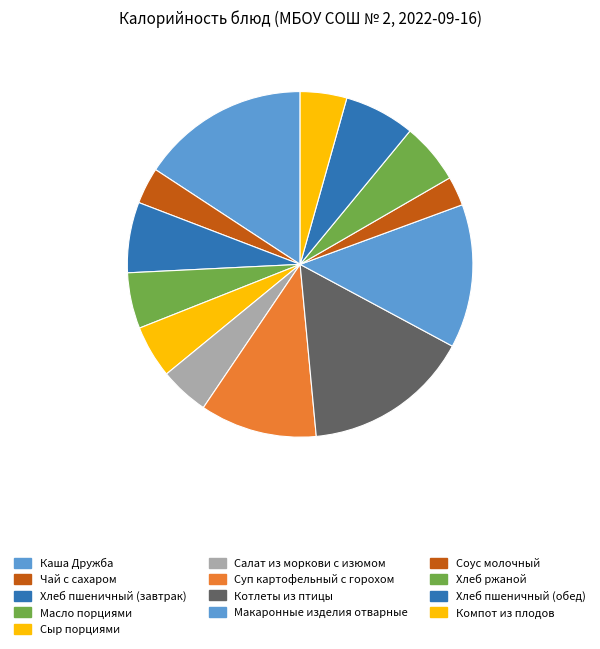

What is the change in value from Хлеб пшеничный (завтрак) to Салат из моркови с изюмом?

-28.6